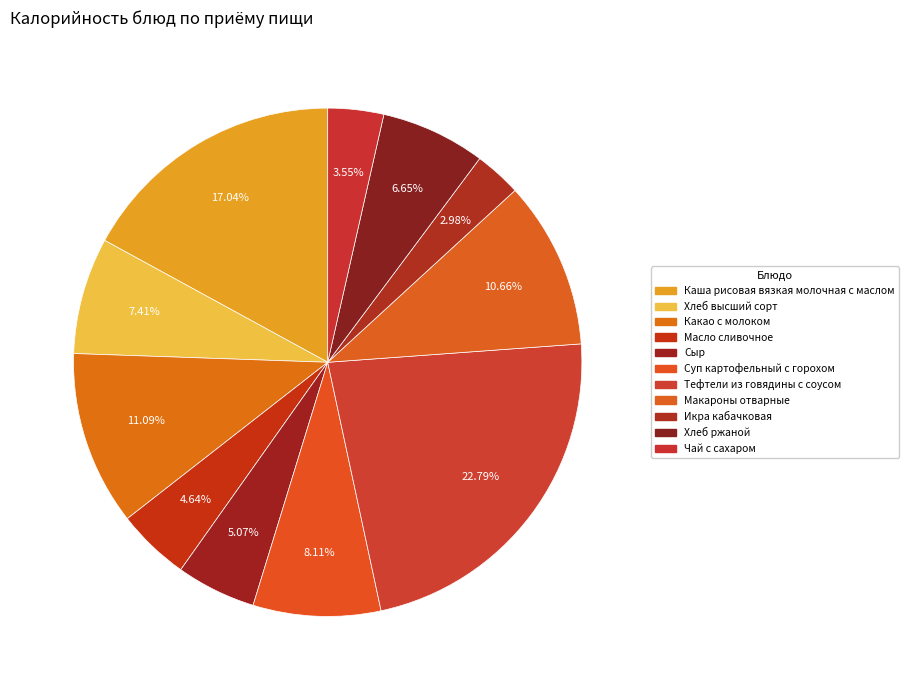

How many slices are in this pie chart?

11